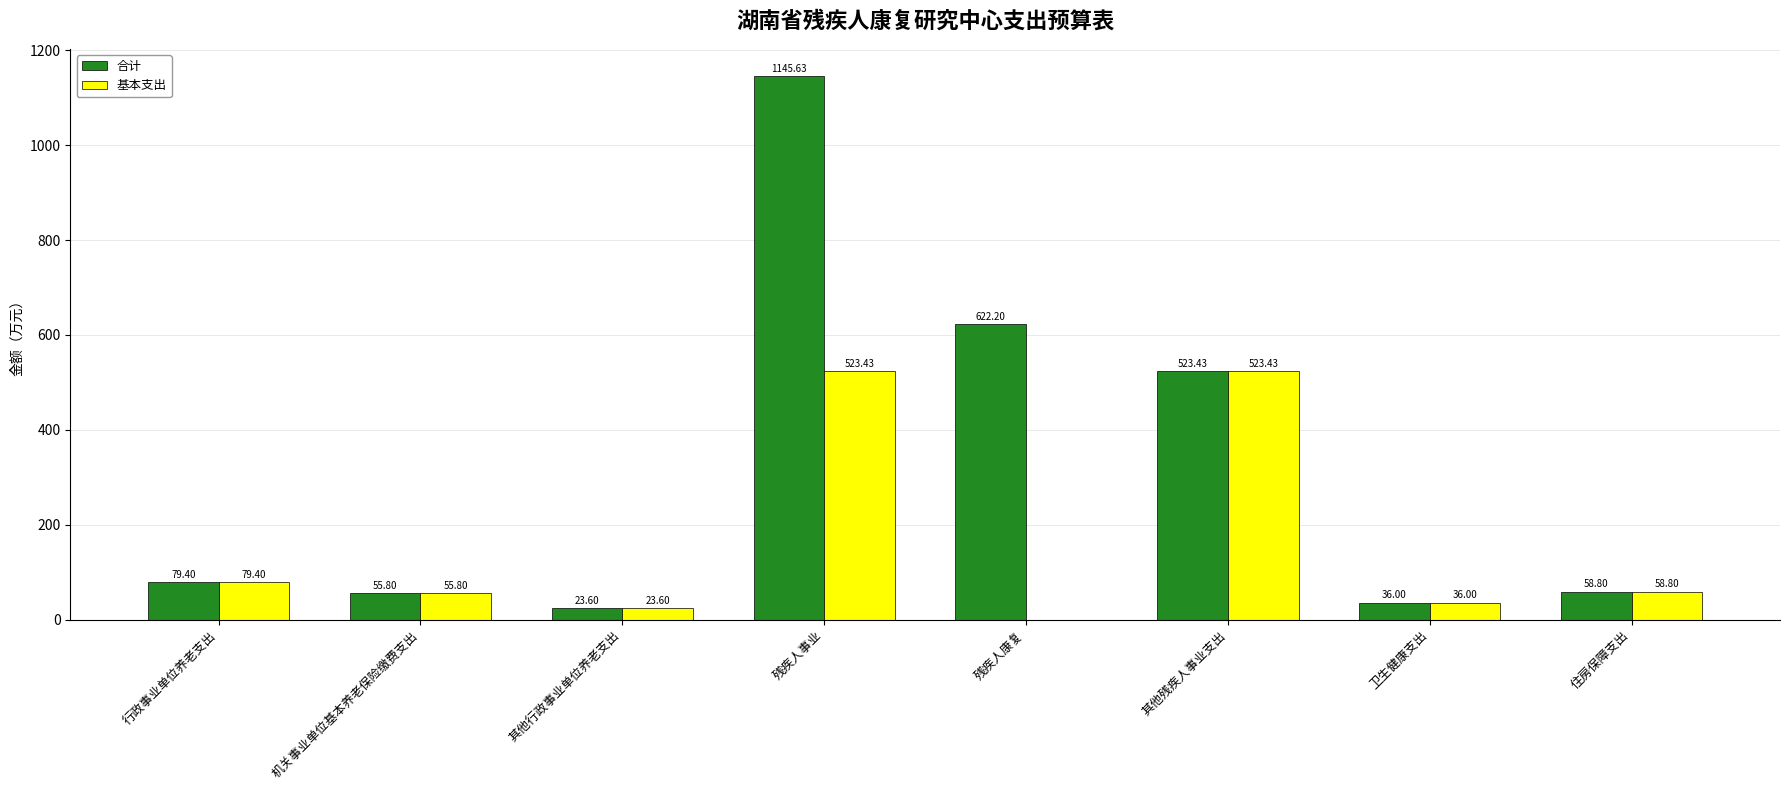

How many groups of bars are there?

8